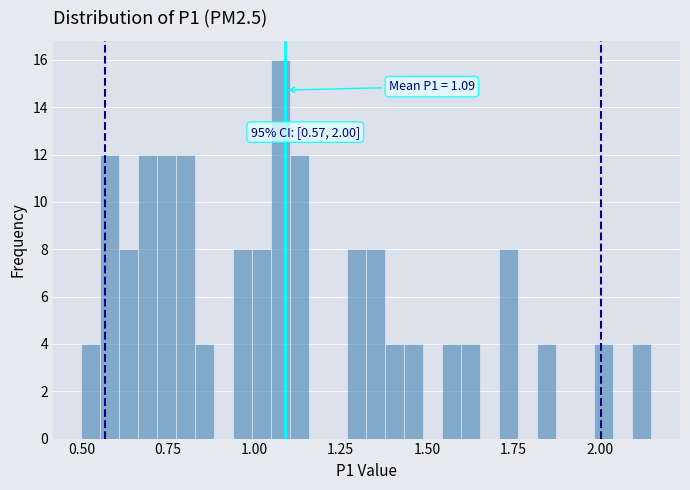

Read against the x-axis, roughly where is the centre of the tallest bar?

1.10